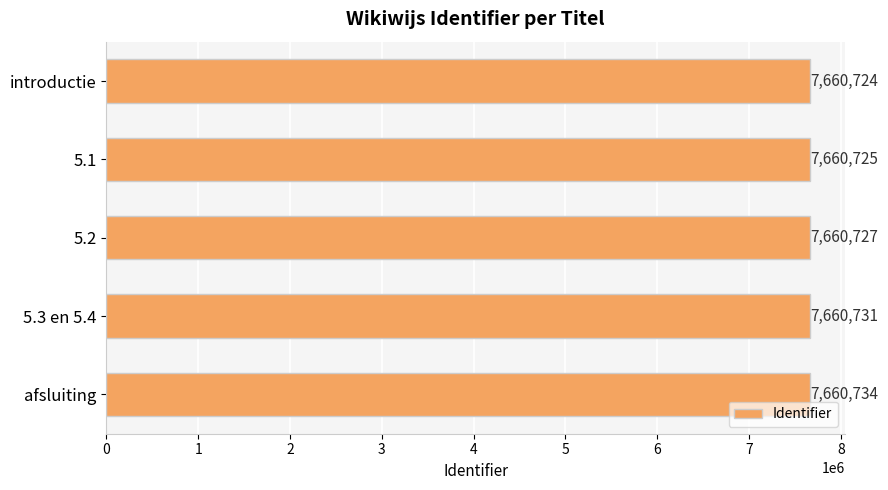

Reading top to bottom, extract all data points from this chart.

introductie=7660724	5.1=7660725	5.2=7660727	5.3 en 5.4=7660731	afsluiting=7660734